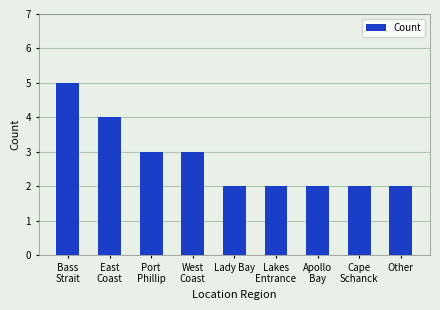

Is it true that the value at Lakes
Entrance is 1?

False